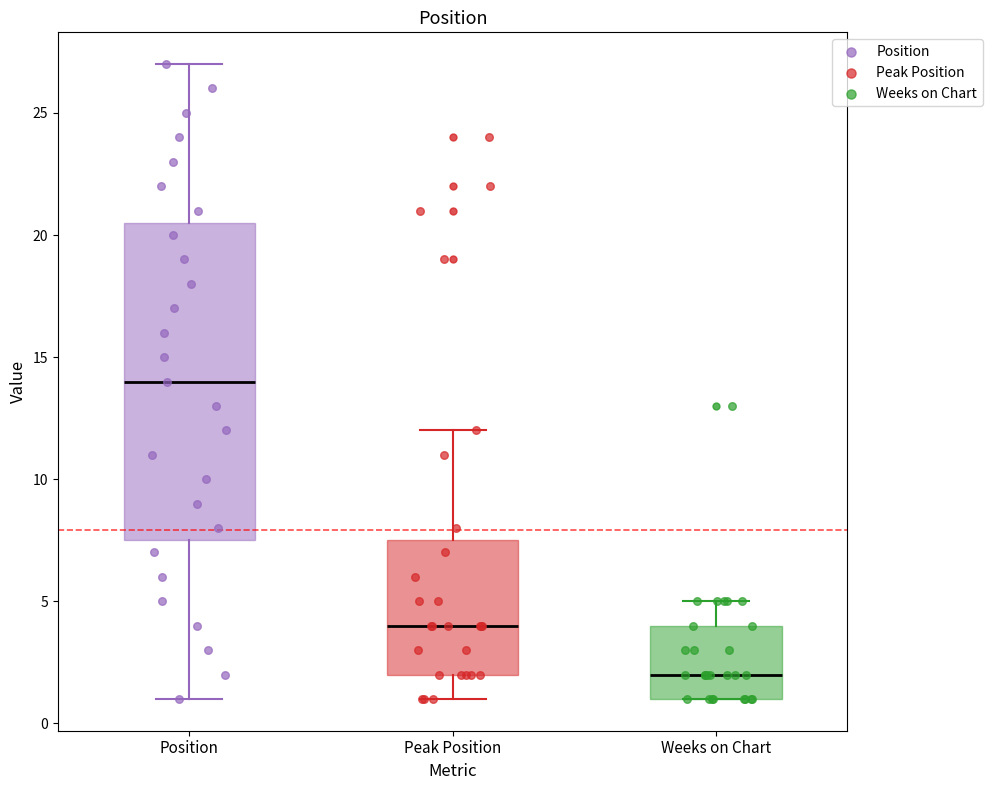

Which box's median line is the lowest?

Weeks on Chart